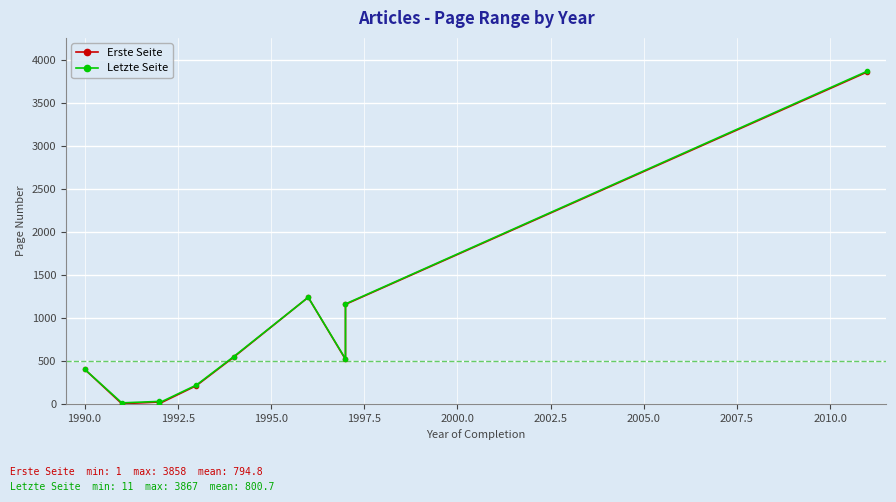

What is the total value across all series at 1990.0?

806